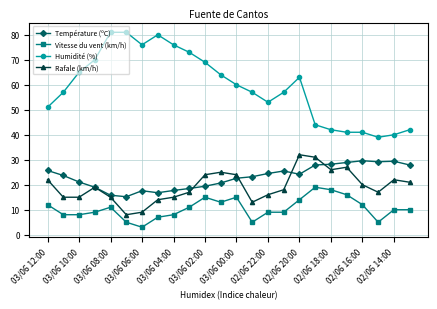

What are all the series names shown in the legend?

Température (ºC), Vitesse du vent (km/h), Humidité (%), Rafale (km/h)